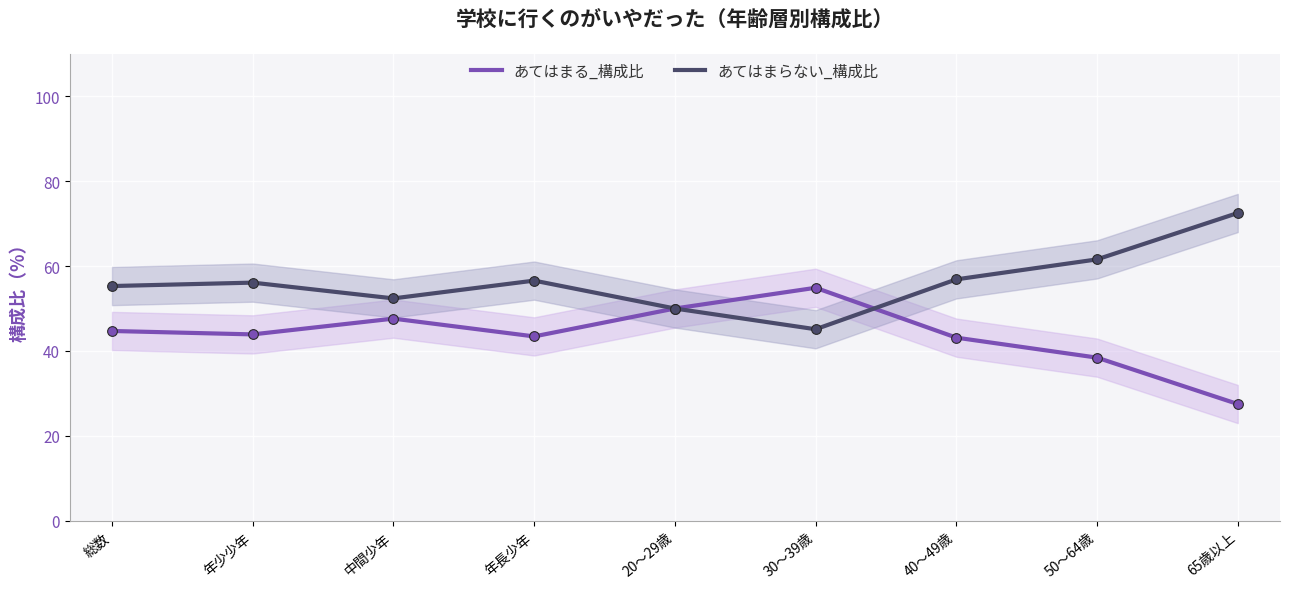

What is the label of the 8th point from the right?

年少少年